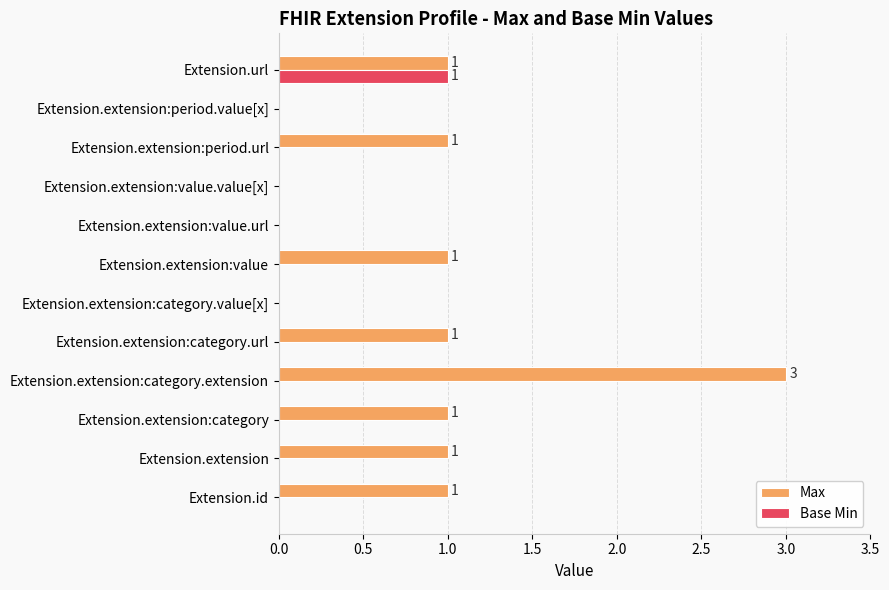

Which series has the largest total across all categories?

Max